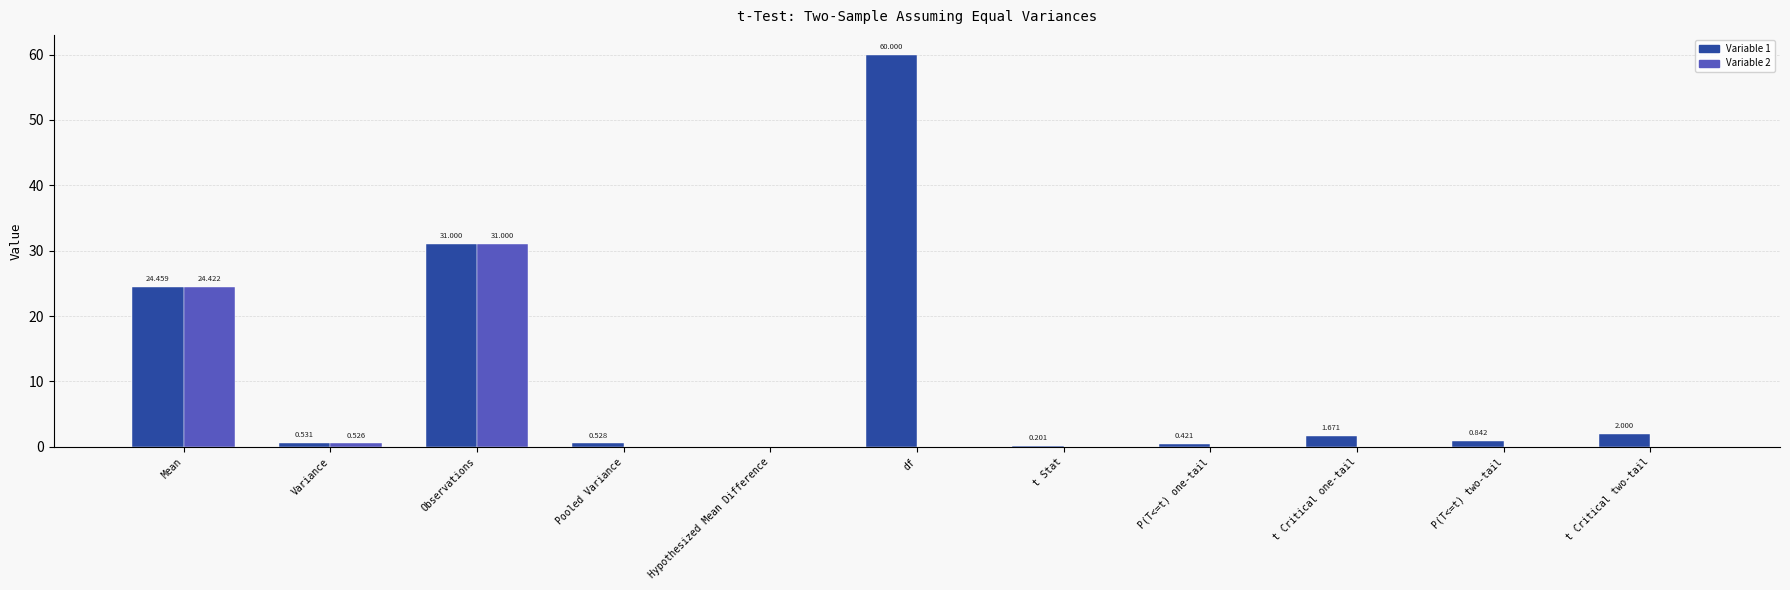

What is the average value of the Variable 1 series?

11.1